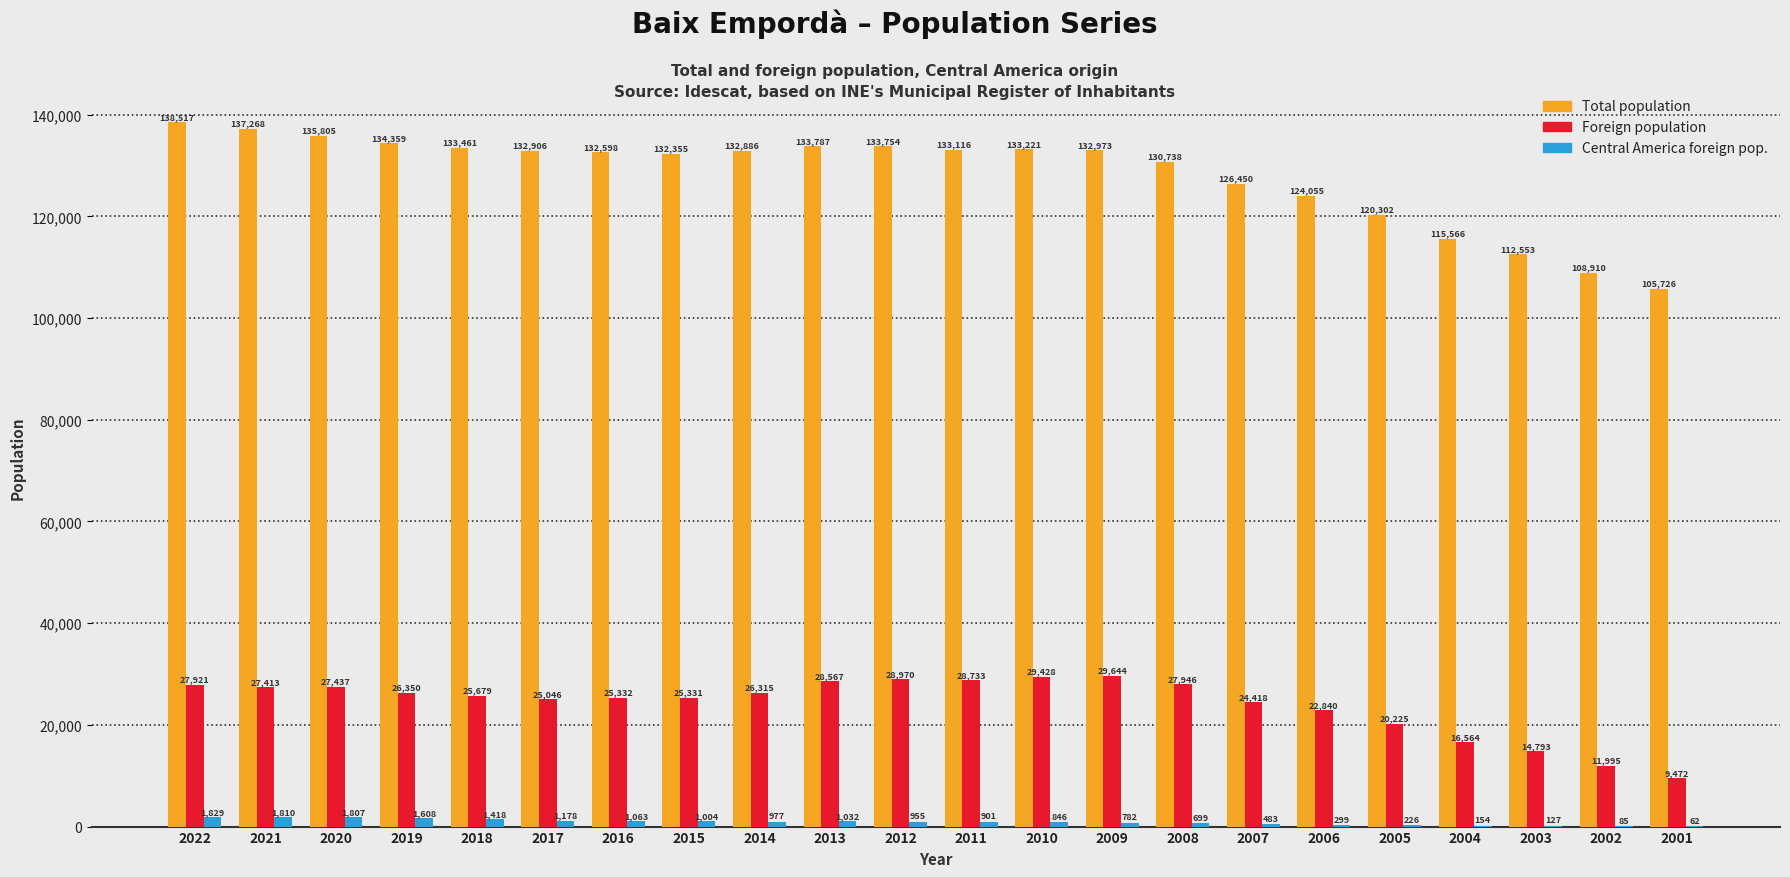

Where does the Total population series first go above 132906?

2022